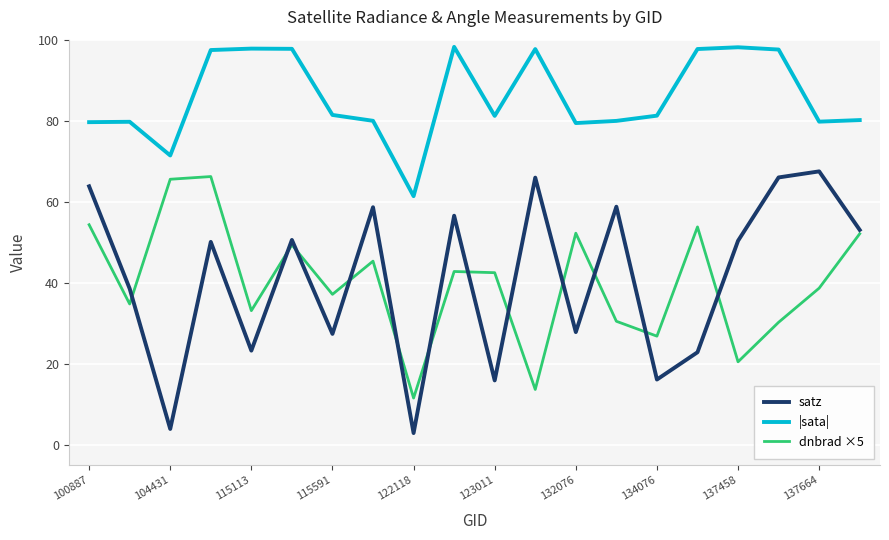

Which series has the largest range (max minus min)?

satz